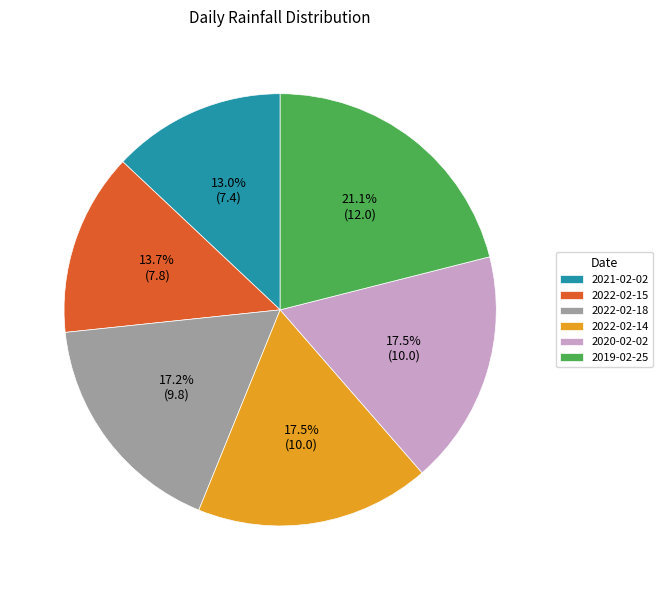

To the nearest percent, what is the average slice percentage?

17%